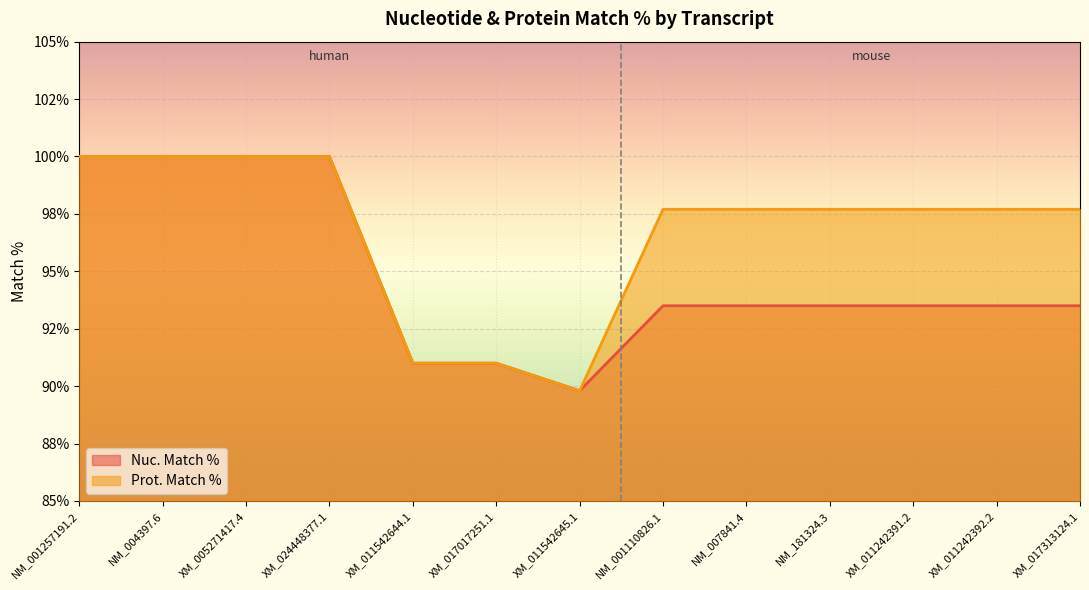

Which series has the largest range (max minus min)?

Nuc. Match %